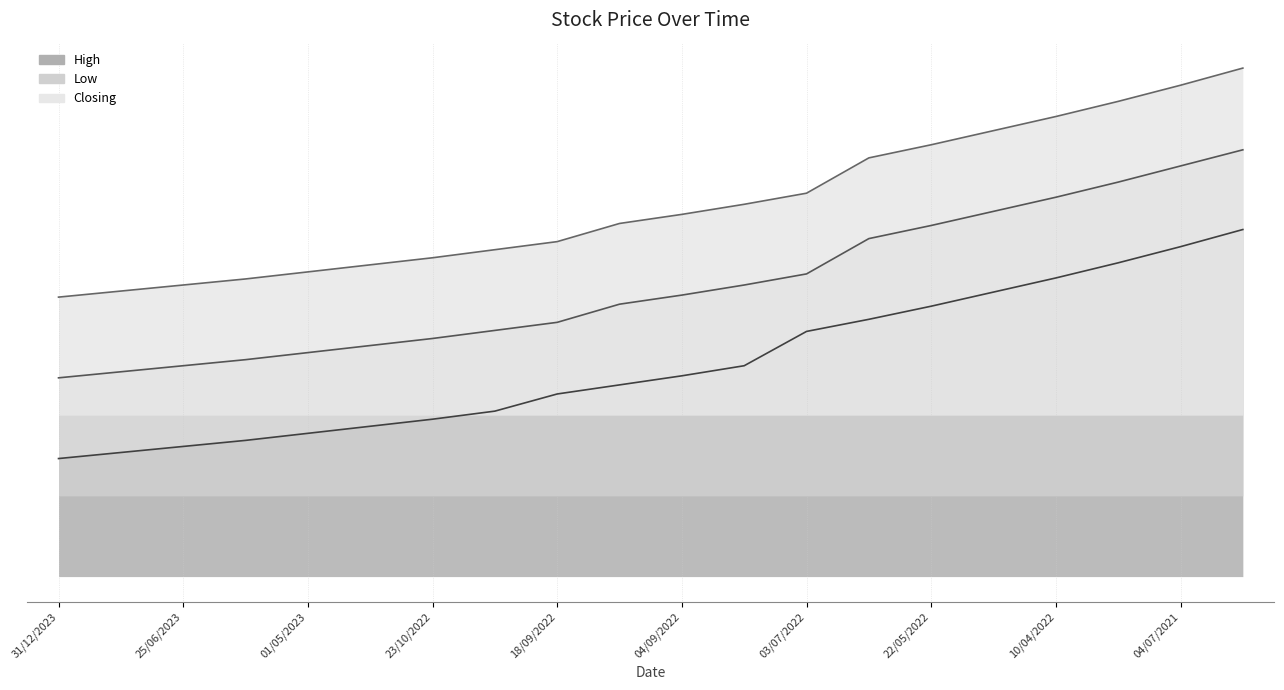

What is the total value across all series at 30/10/2022?

6.9